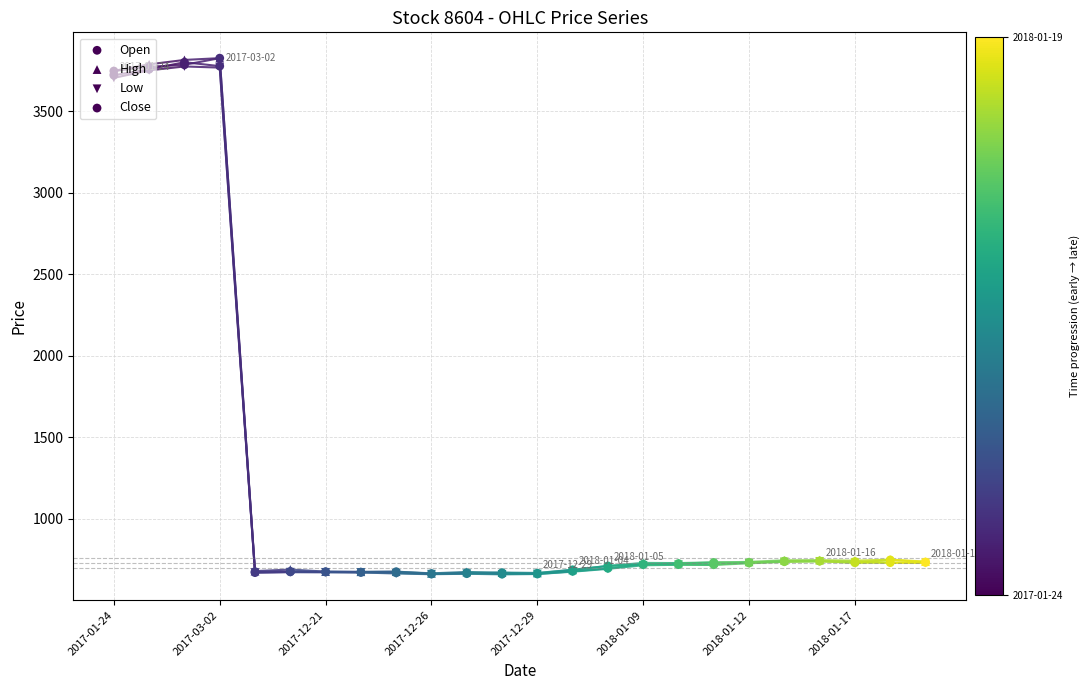

What is the total value across all series at 2018-01-12?

2921.7